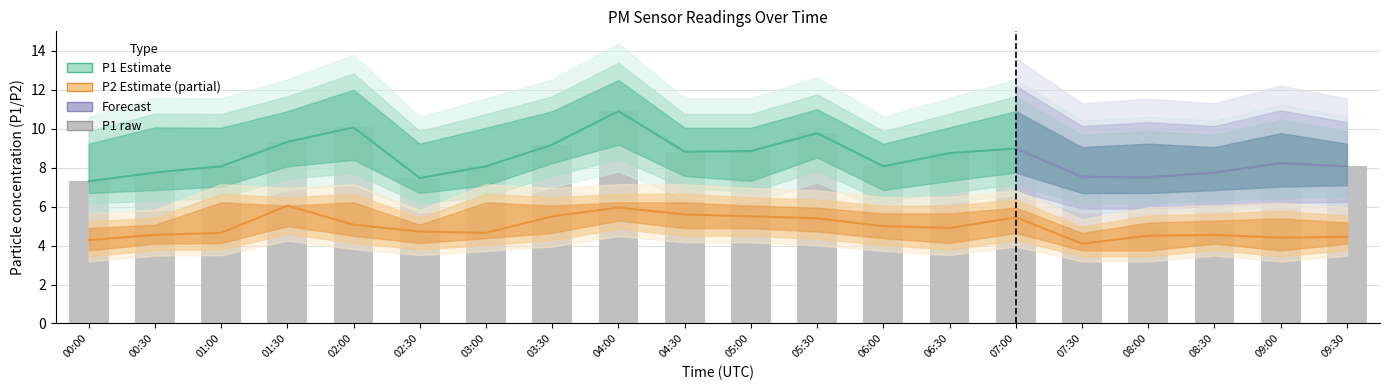

How many bars are there in total?

20